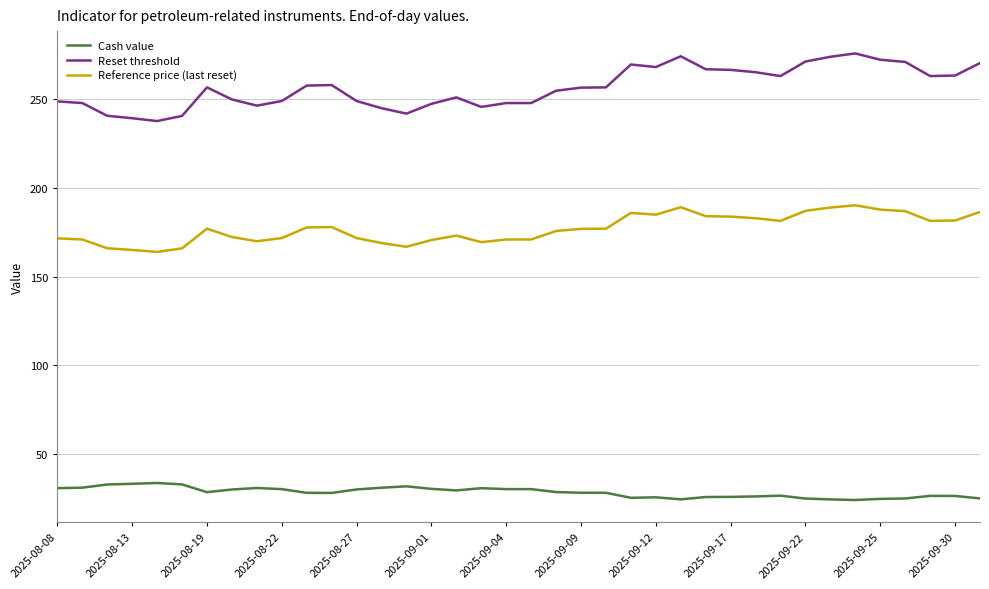

True or false: Reference price (last reset) and Reset threshold cross at least once.

False